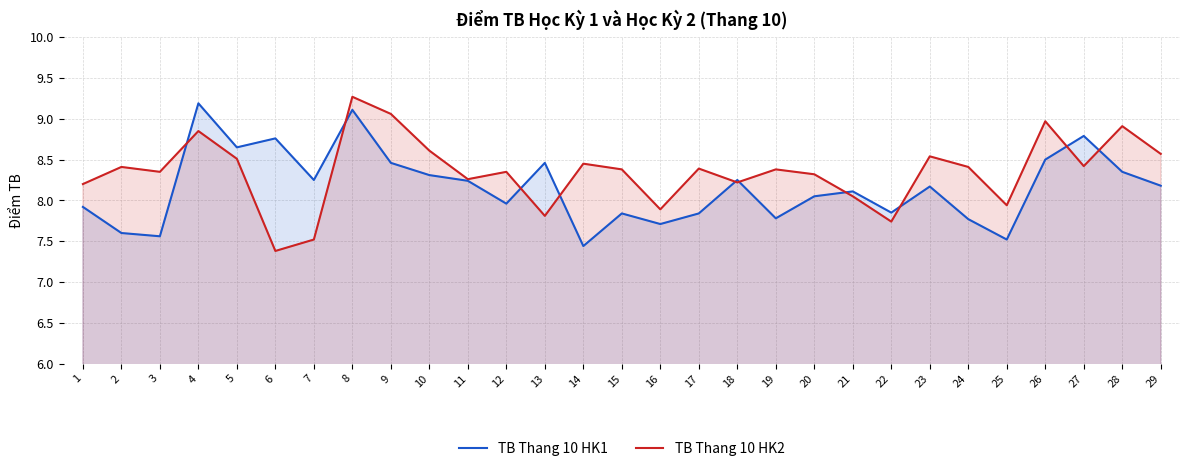

How many series are shown in this chart?

2